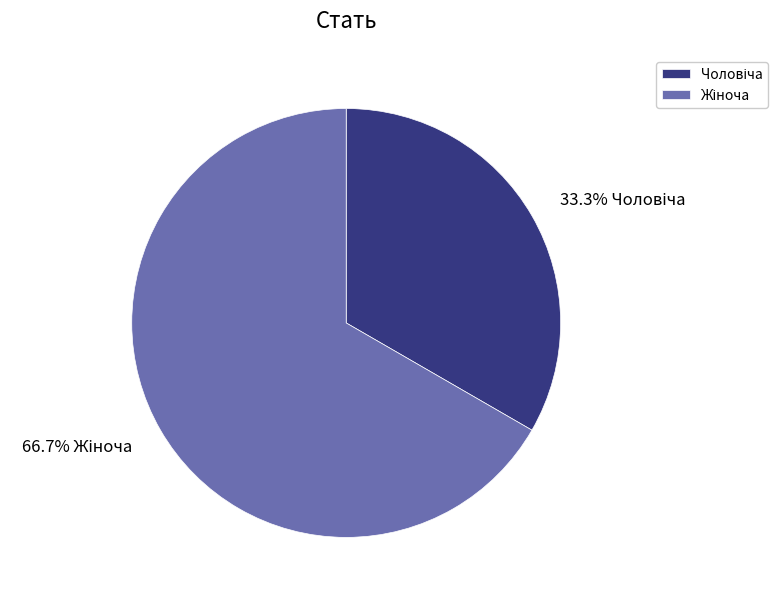

Count the number of slices in the pie.

2